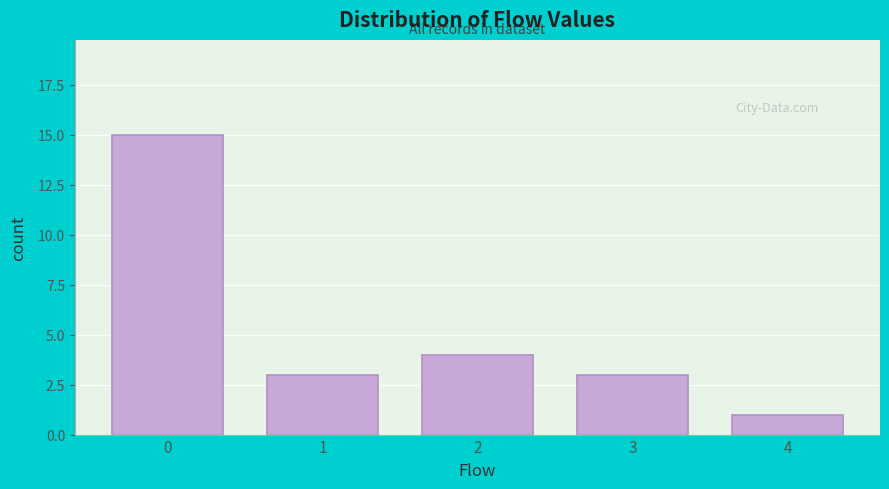

Reading right to left, what are all the values shown in this chart?

1	3	4	3	15